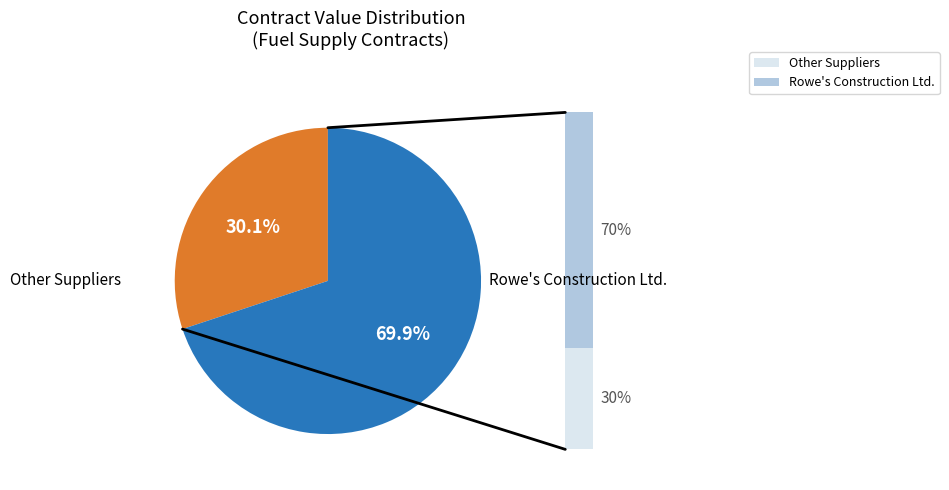

What percentage is NOT represented by Rowe's Construction Ltd.?

30.1%